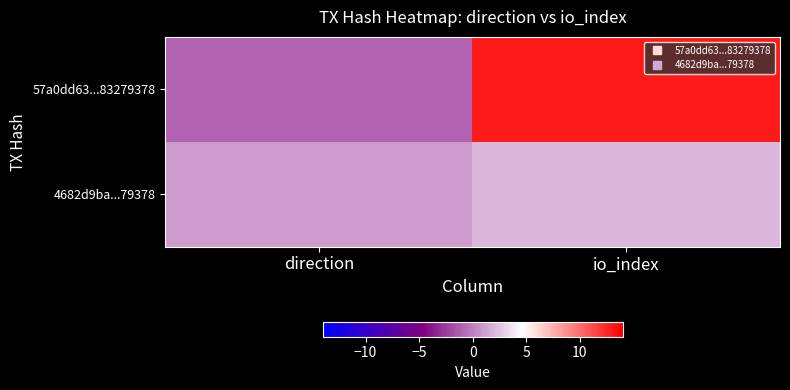

What is the difference between the highest and lowest values at io_index?

11